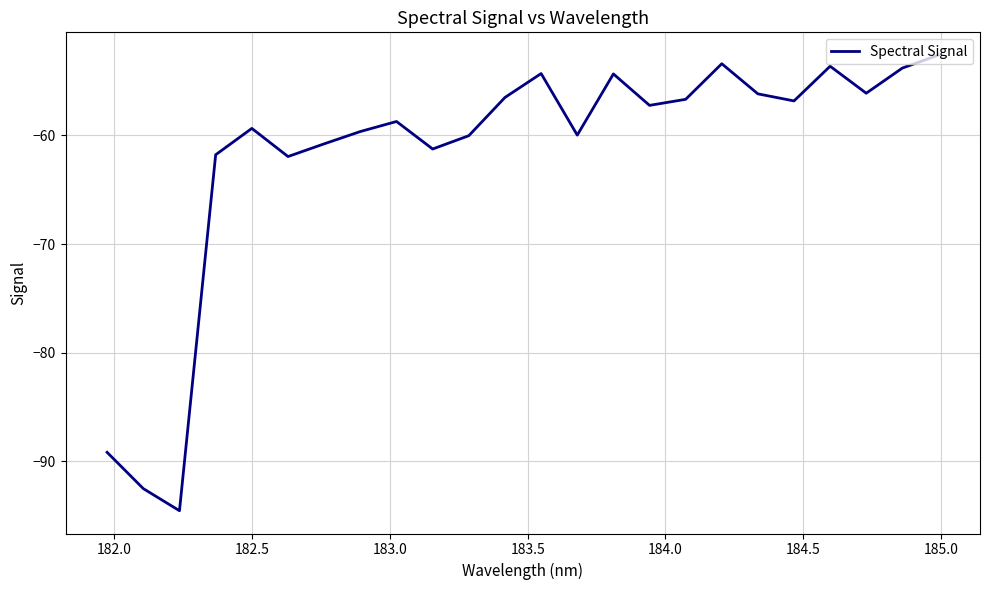

What is the greatest value displayed?

-52.6